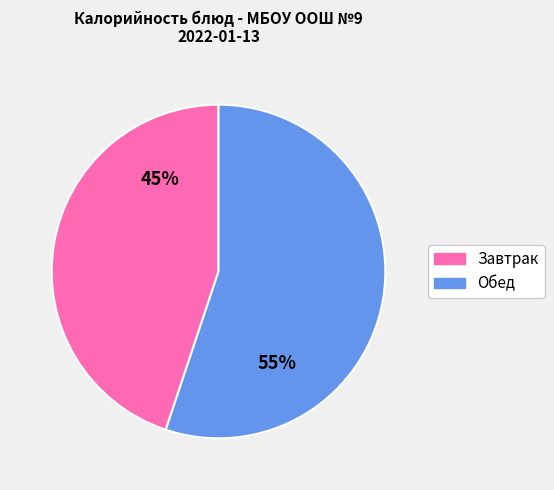

To the nearest percent, what percentage of the pie is Завтрак?

45%